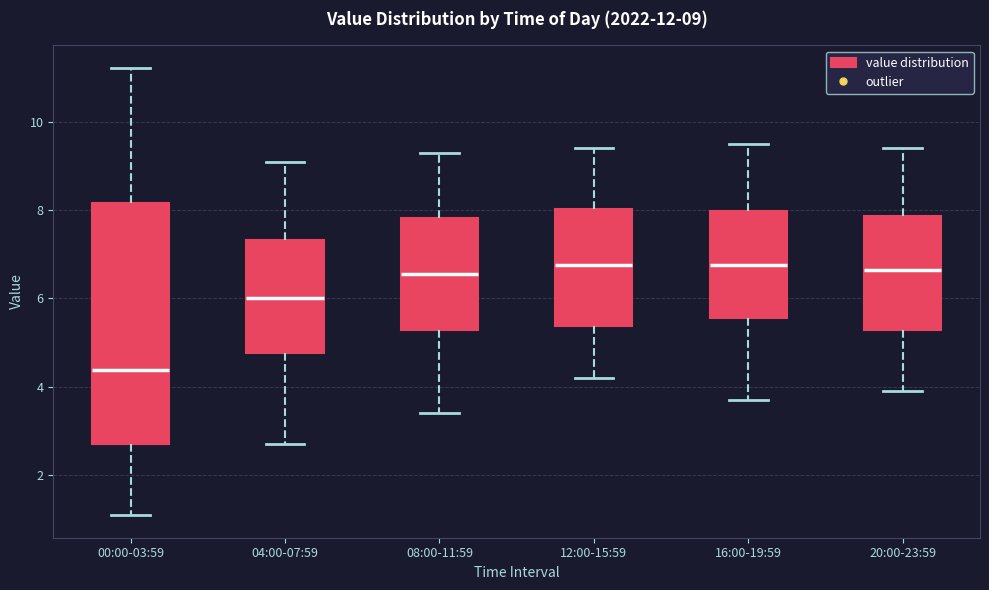

Which box is the tallest, from its lower edge to its upper edge?

00:00-03:59